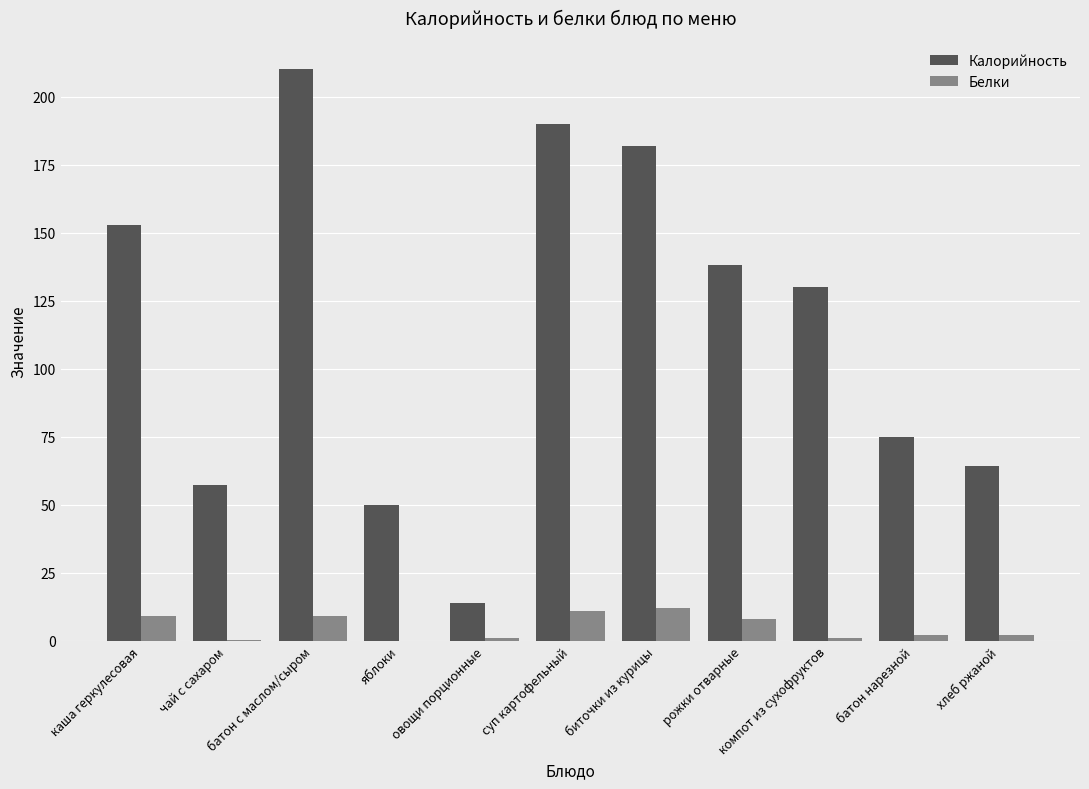

What is the sum of all Калорийность values?

1263.4